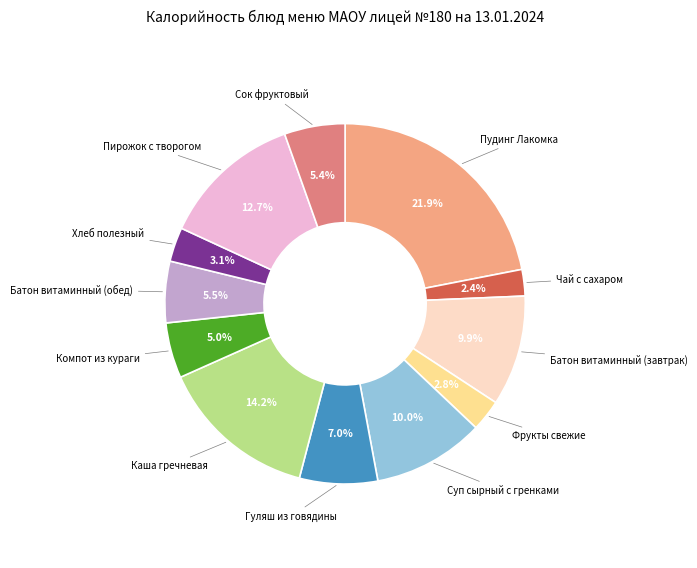

Do Чай с сахаром and Батон витаминный (завтрак) together represent more than half of the pie?

No